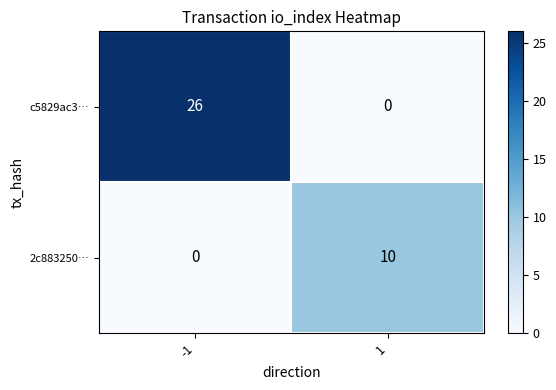

At which category is the sum across all series the highest?

-1